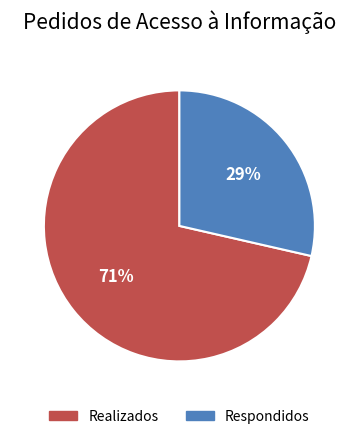

Is there any slice that represents more than half of the pie?

Yes